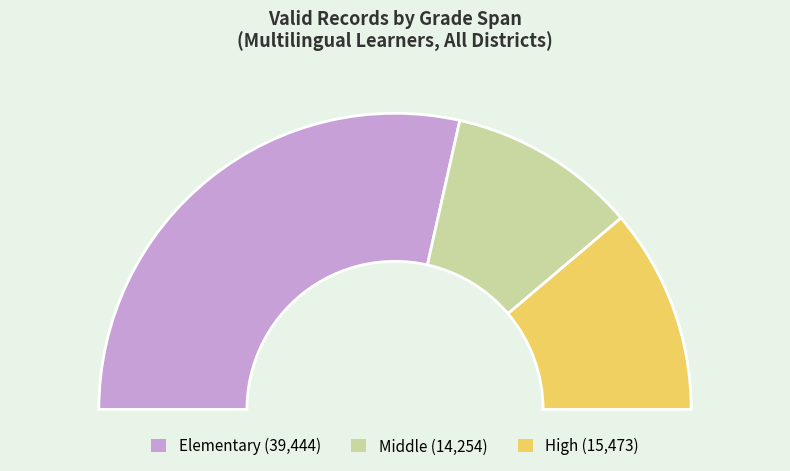

What is the largest slice in the pie chart?

Elementary